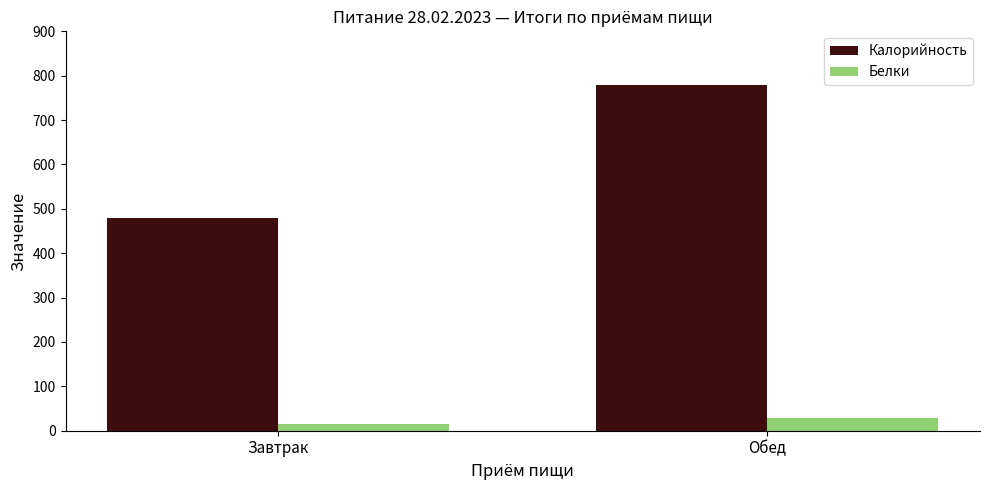

Where is Калорийность nearest to the value 629?

Завтрак